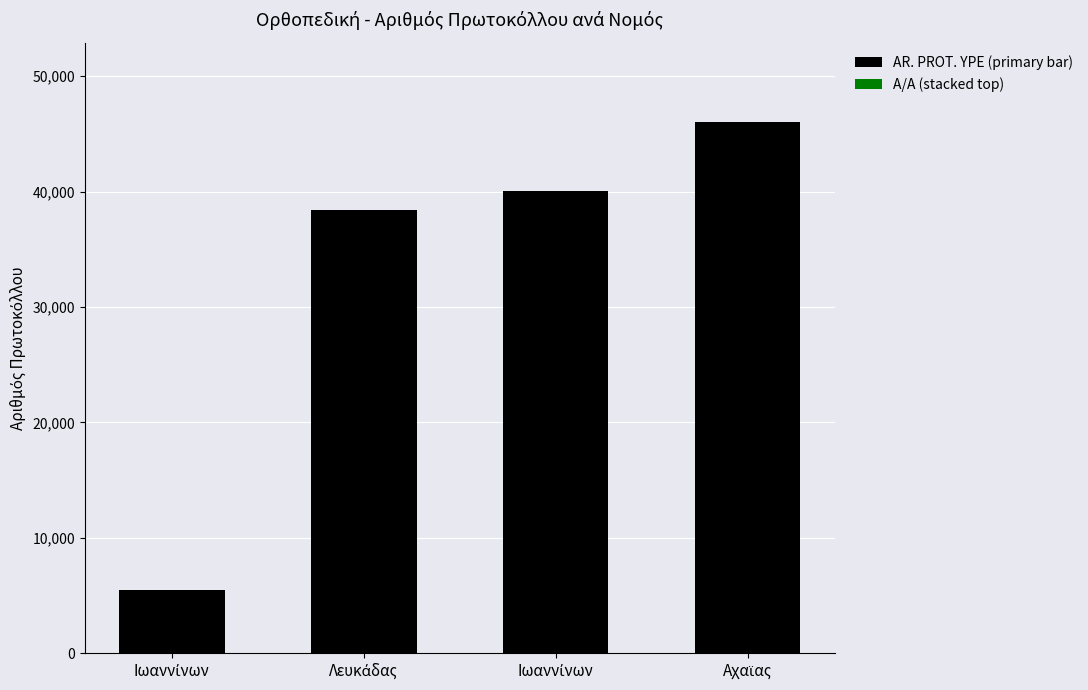

How many series are shown in this chart?

2